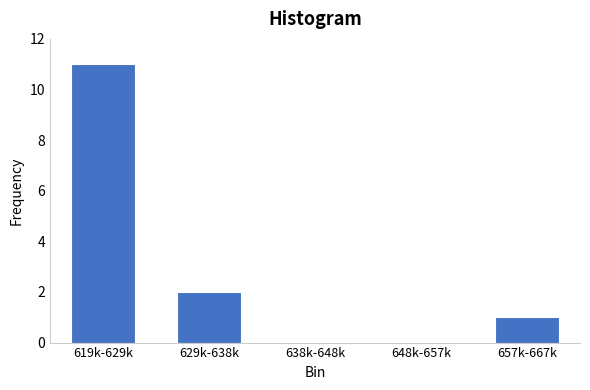

Reading left to right, transcribe all the data shown in this chart.

619k-629k=11	629k-638k=2	638k-648k=0	648k-657k=0	657k-667k=1